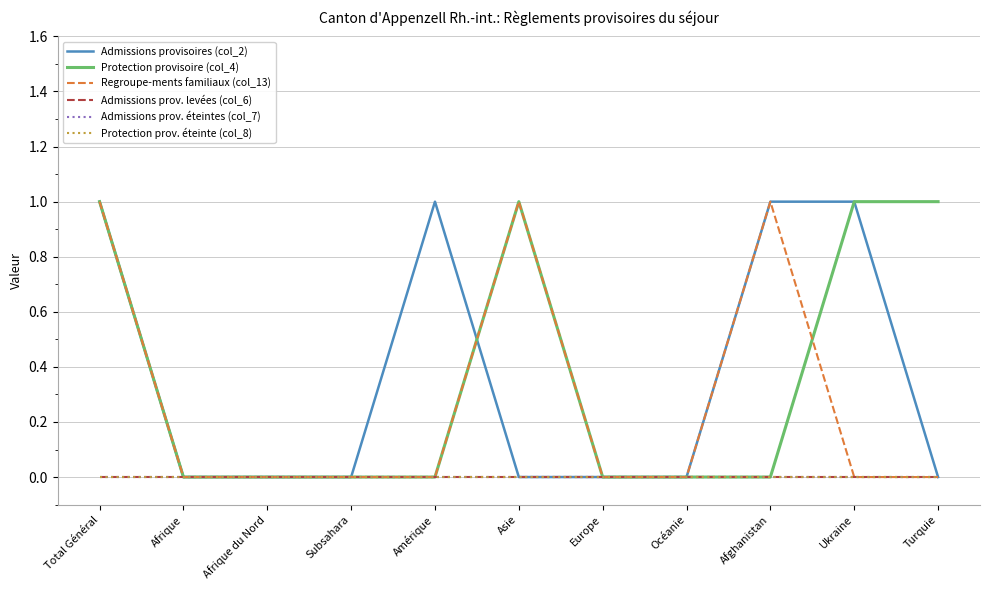

Does the chart have visible grid lines?

Yes